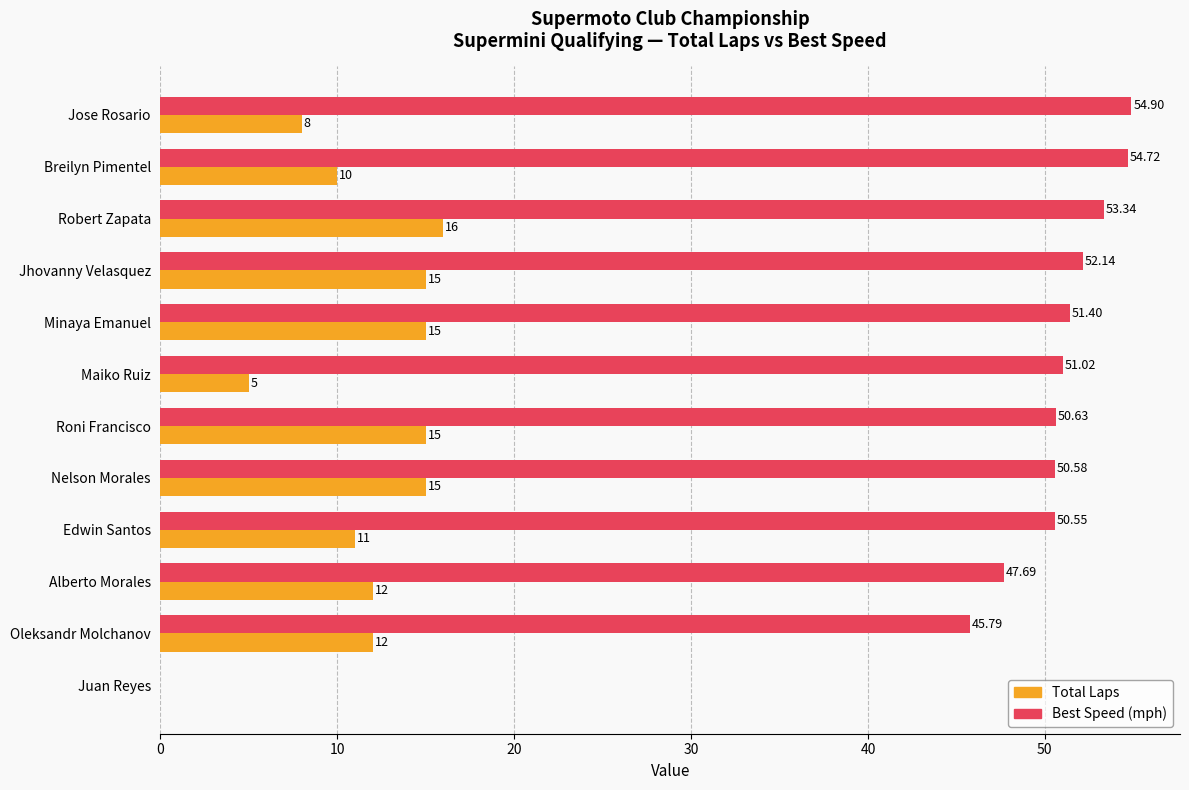

Is the value of Best Speed (mph) at Alberto Morales greater than the value of Total Laps at Nelson Morales?

Yes